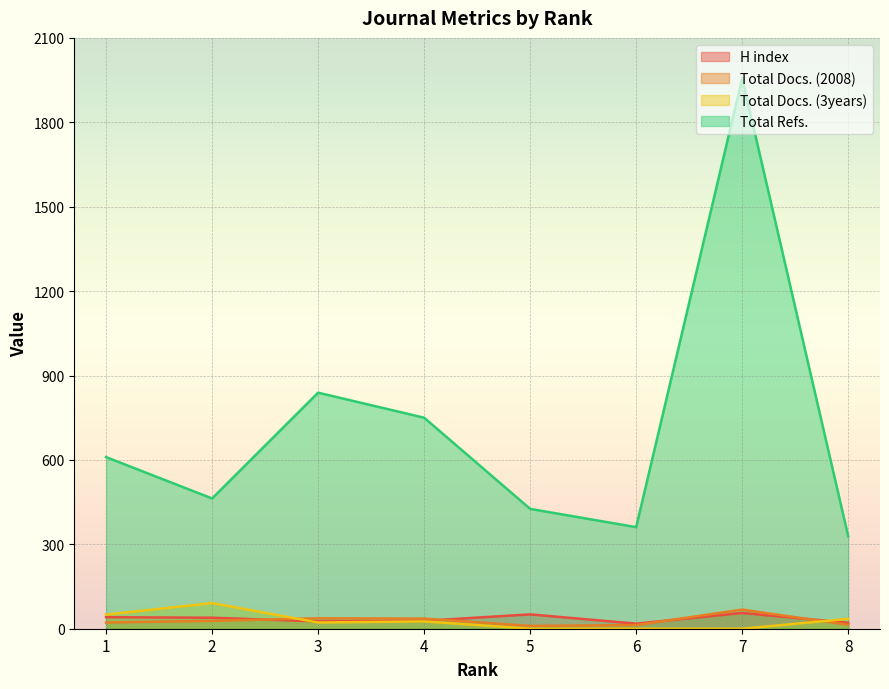

Which series has the largest total across all categories?

Total Refs.